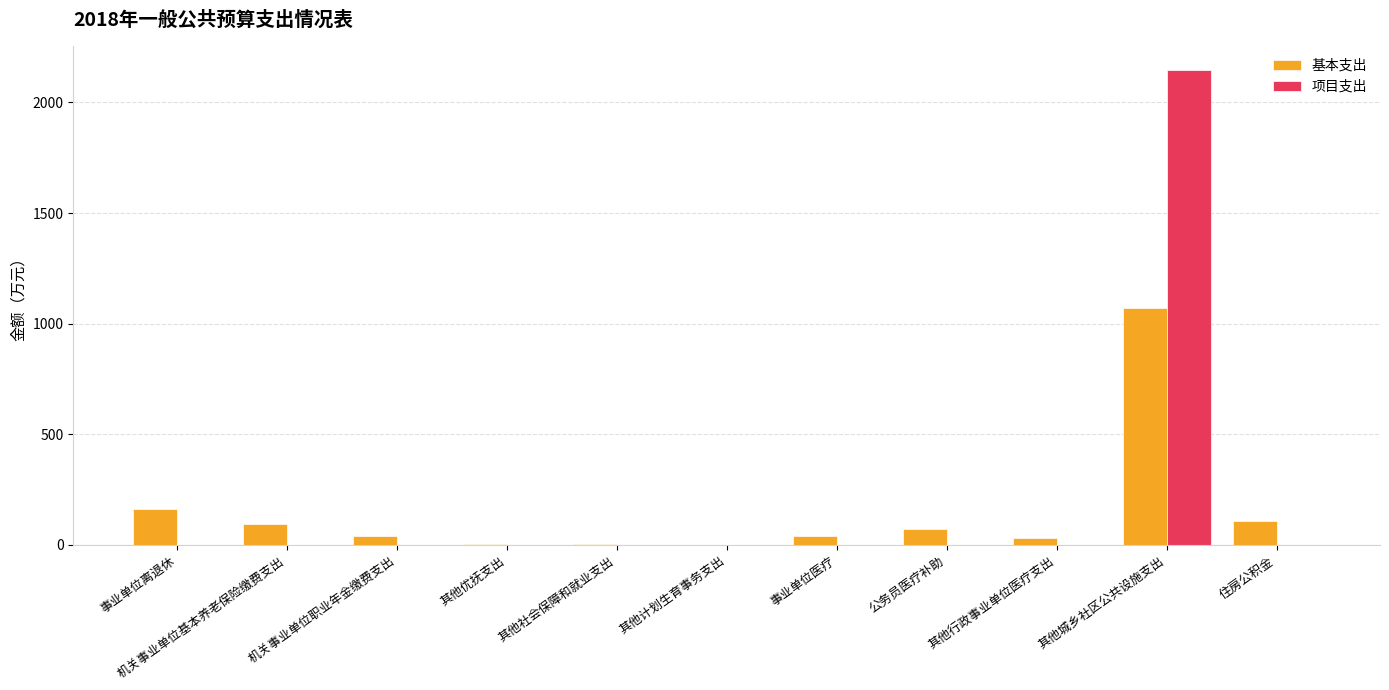

At which category is the sum across all series the highest?

其他城乡社区公共设施支出